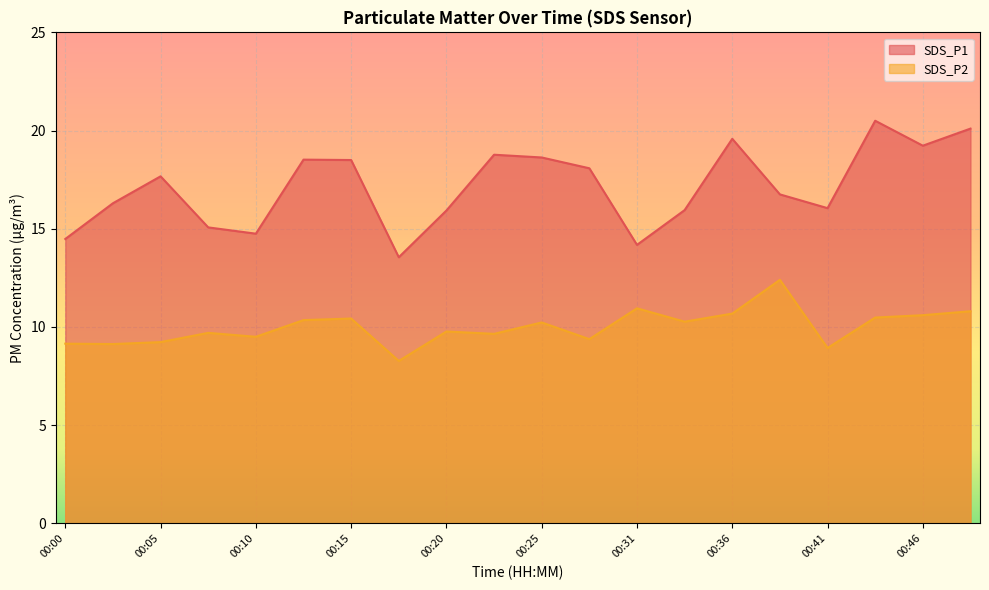

Which category has the lowest value in the SDS_P1 series?

00:18